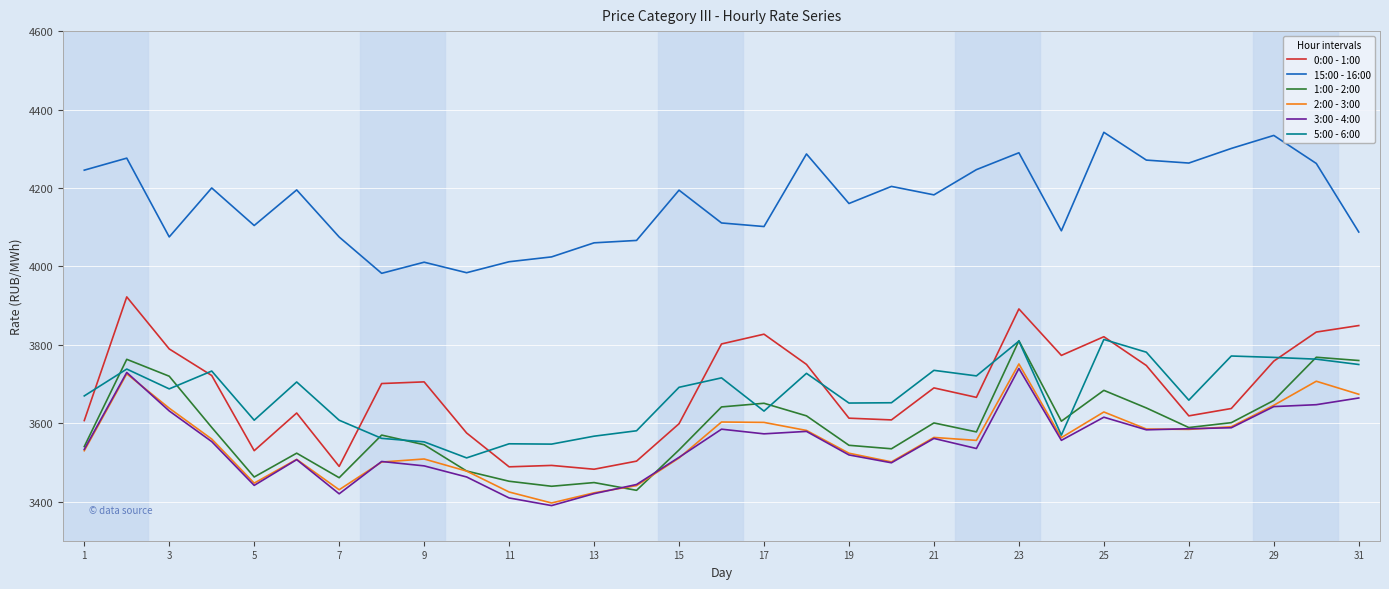

True or false: 1:00 - 2:00 and 15:00 - 16:00 cross at least once.

False